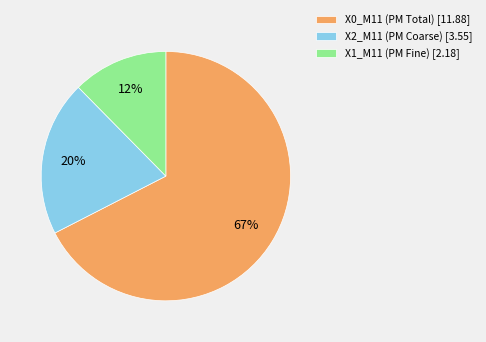

How many segments does this pie chart have?

3